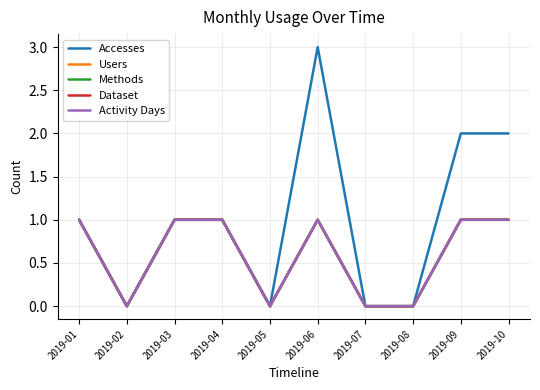

What is the average value of the Users series?

1